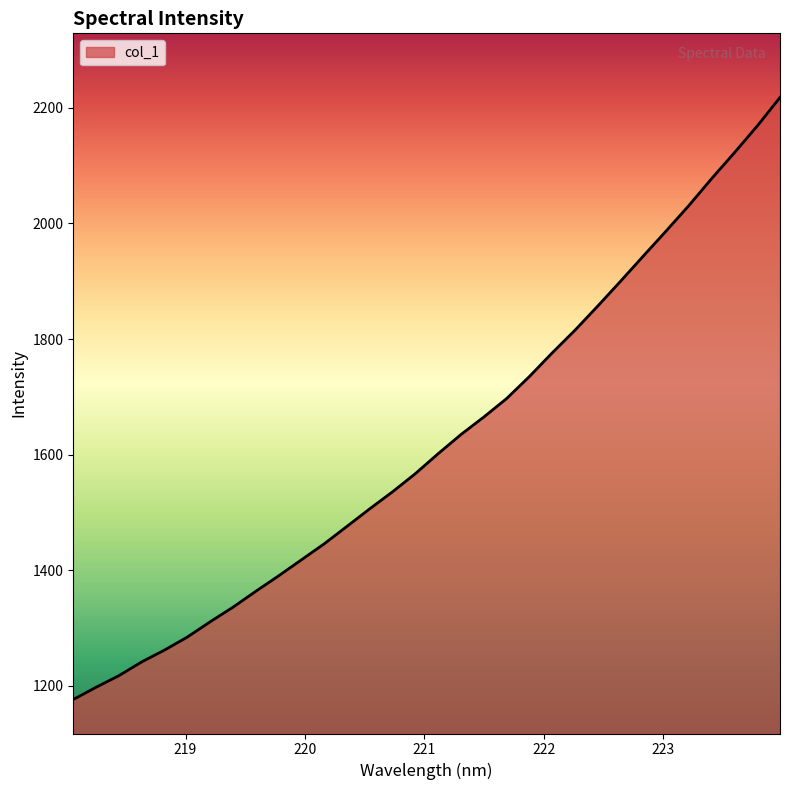

What is the maximum value shown in the chart?

2217.9